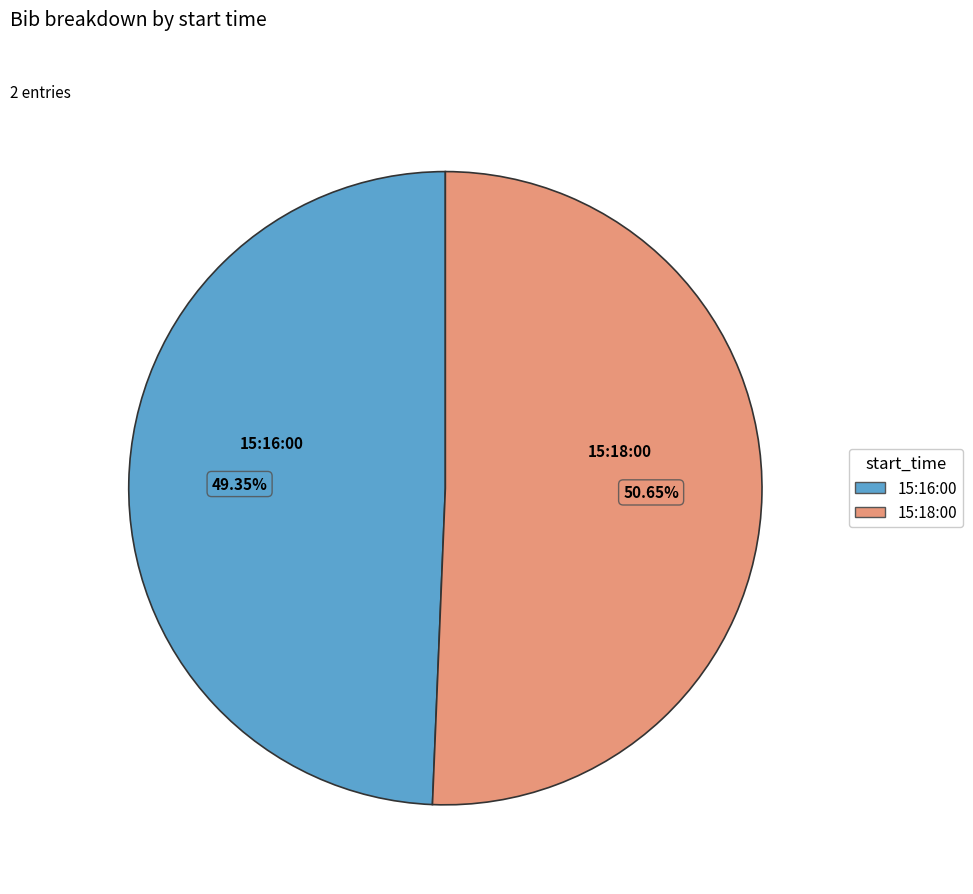

Does any single category account for the majority?

Yes